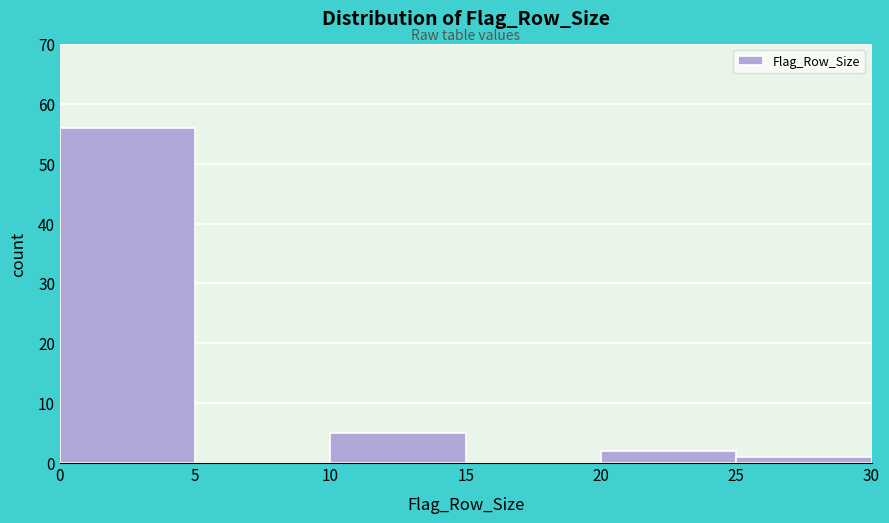

Reading left to right, list every bar in this chart as the range it spans on the x-axis followed by its height. The values are not printed on the chart, so give them approximately, as read against the axis.

0 to 5: 56
5 to 10: 0
10 to 15: 5
15 to 20: 0
20 to 25: 2
25 to 30: 1